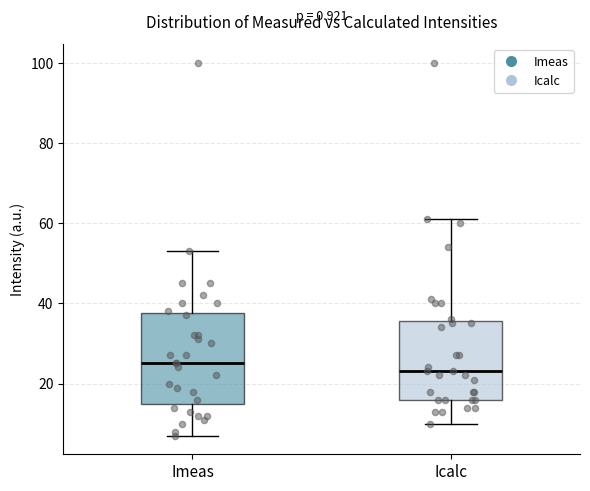

Reading left to right, read every box against the y-axis: the position of its median line, the range the box covers, and the ends of its whiskers. The values are not printed on the chart, so give them approximately, as read against the axis.

Imeas: median 26, box 16 to 38, whiskers 8 to 54
Icalc: median 24, box 16 to 36, whiskers 10 to 62